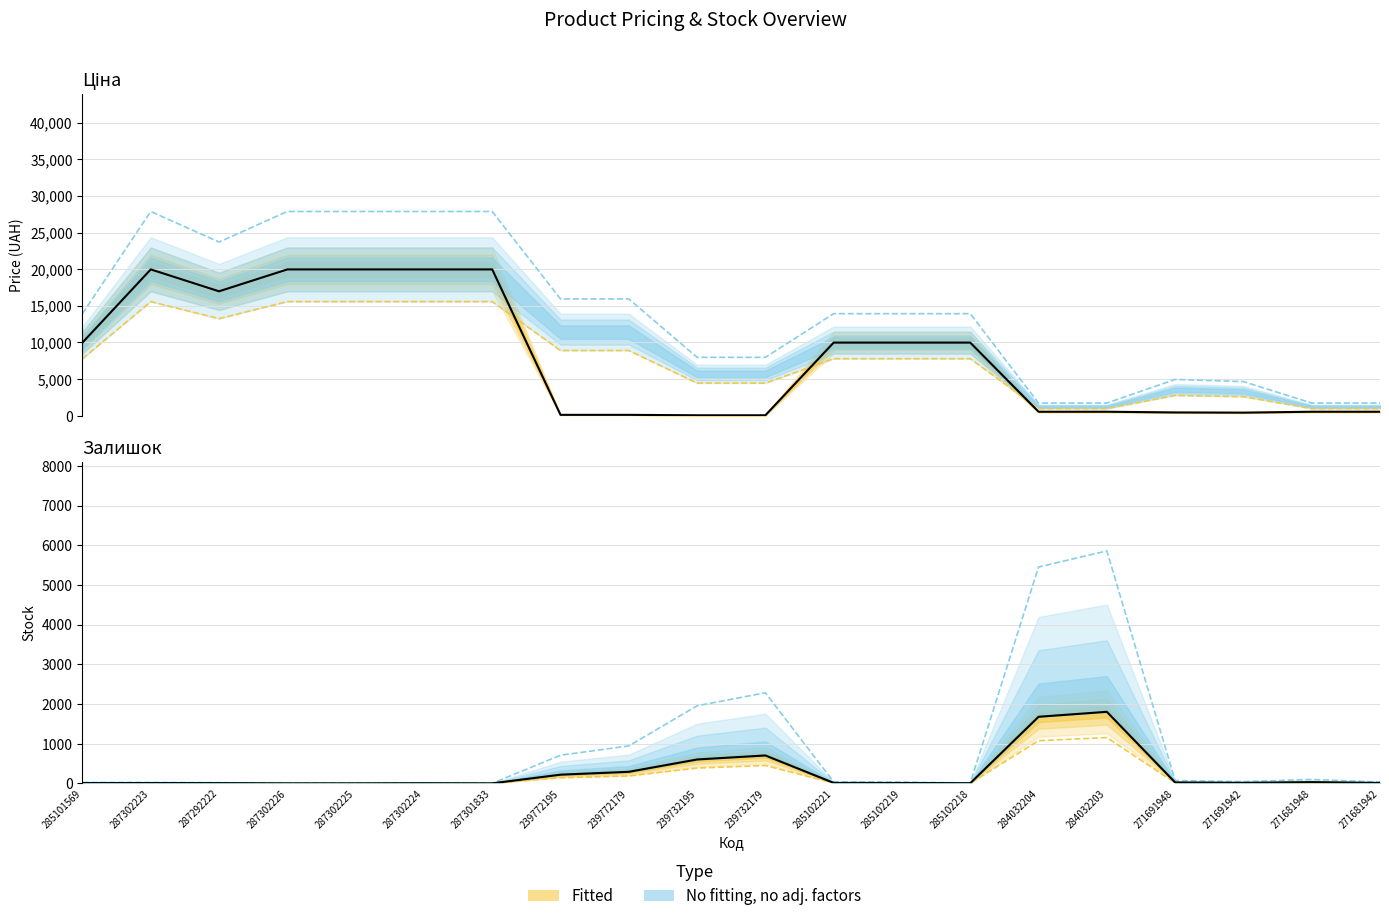

What is the sum of the Залишок (central) values at 271681948 and 284032203?

1832.0